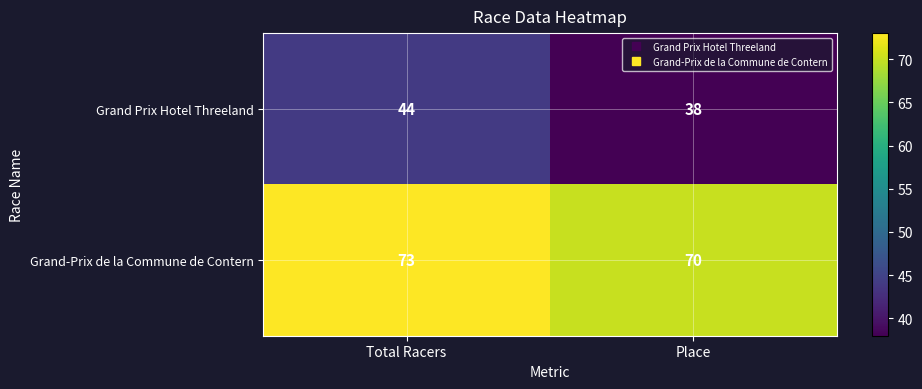

The value of Grand-Prix de la Commune de Contern at Total Racers is 73. True or false?

True